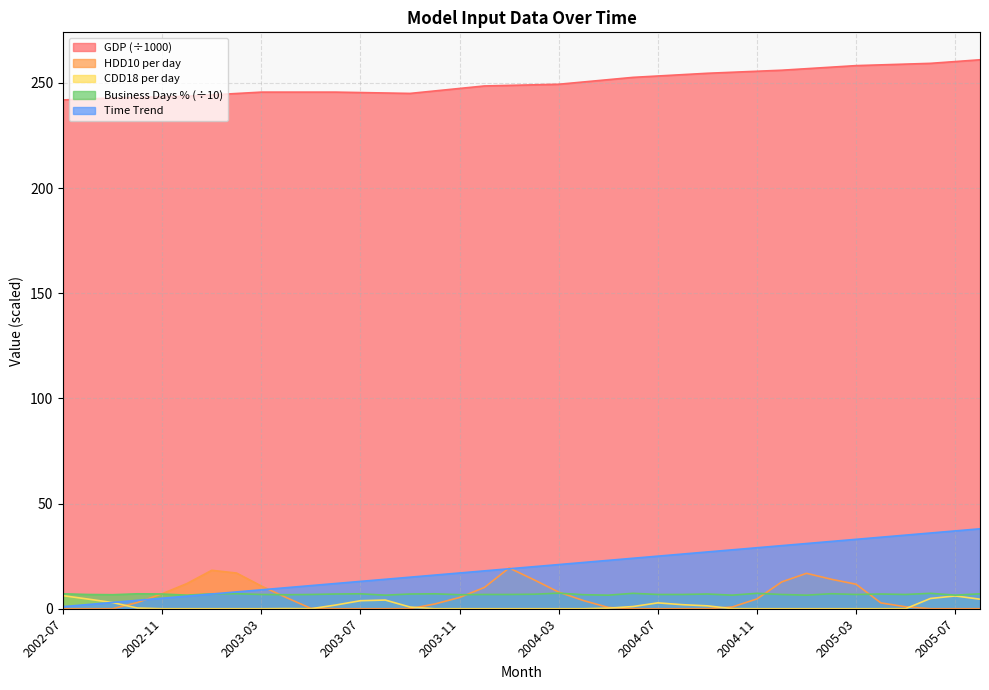

Which category has the lowest value in the CDD18 per day series?

2002-11